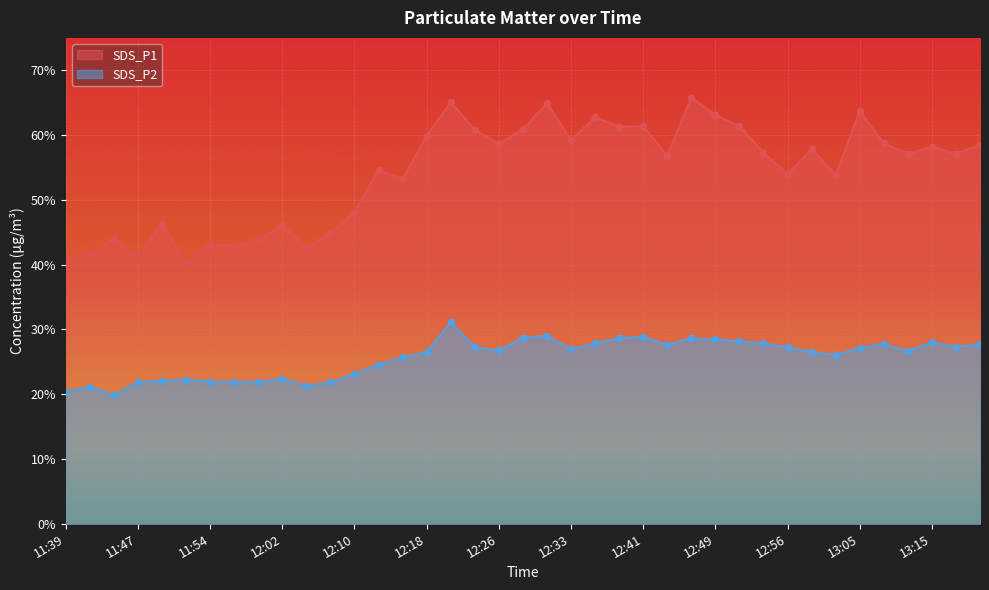

Which series reaches the minimum Y coordinate?

SDS_P2